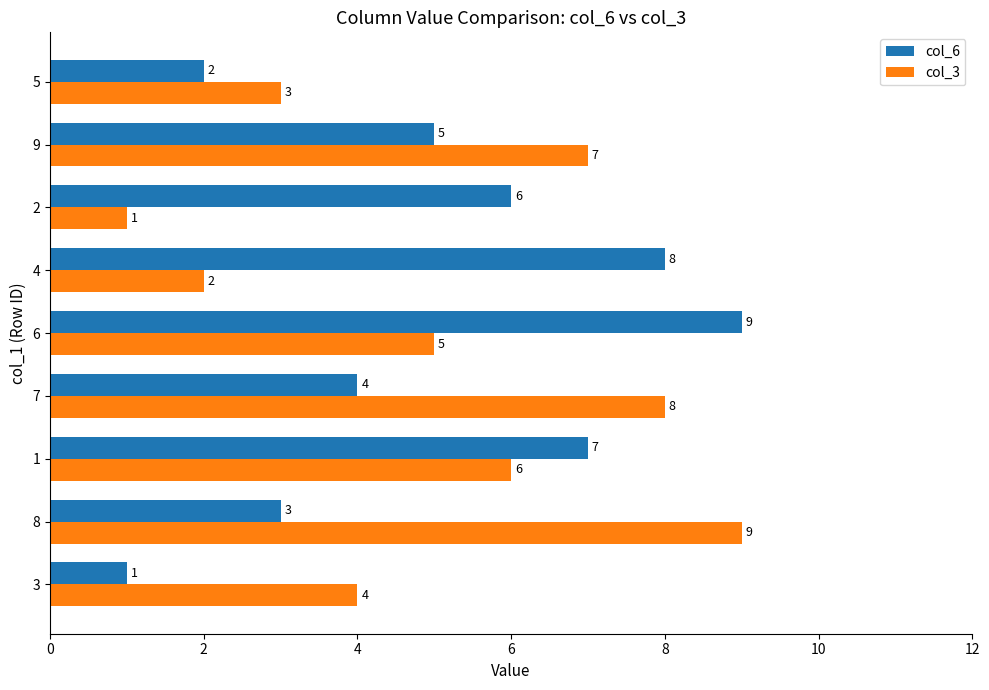

The col_3 series shows 3 at 5. True or false?

True